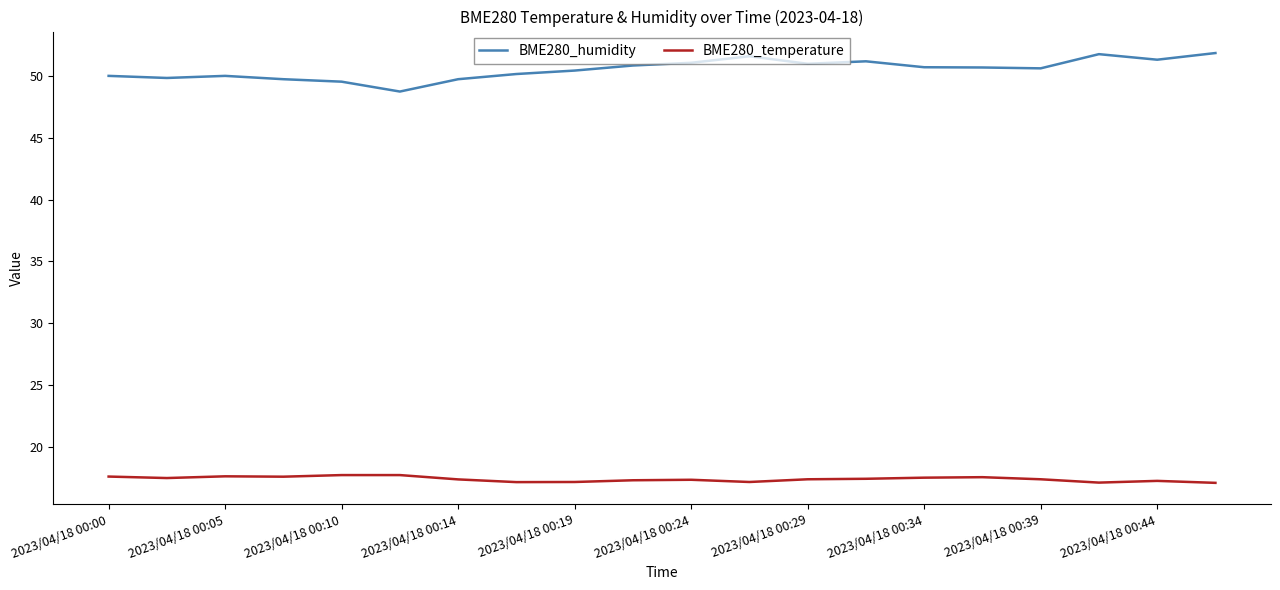

True or false: BME280_humidity and BME280_temperature intersect in this chart.

False